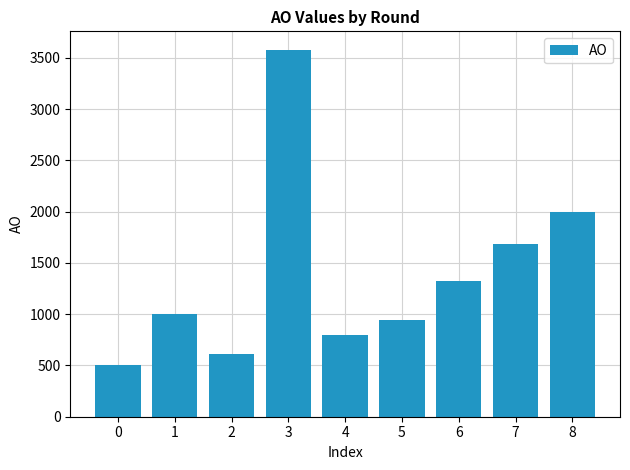

What is the value of the 7th bar from the left?

1320